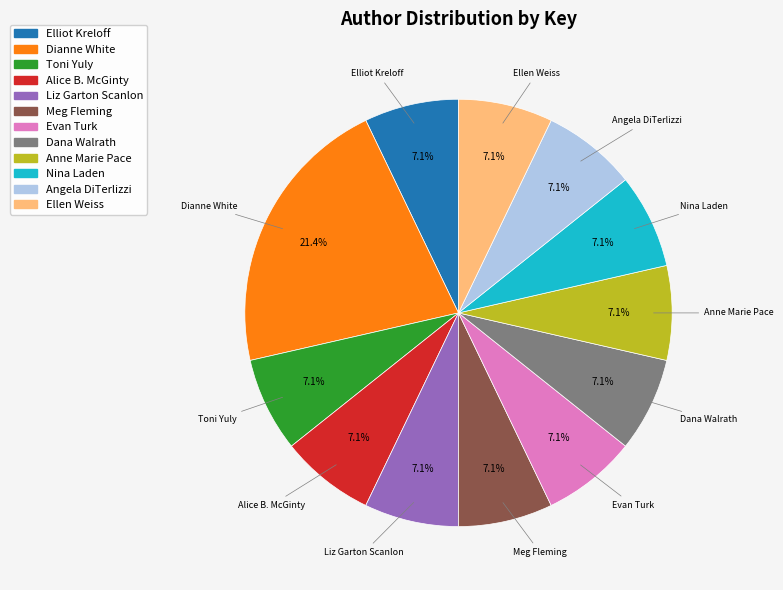

What percentage do Ellen Weiss and Dianne White together represent?

28.6%